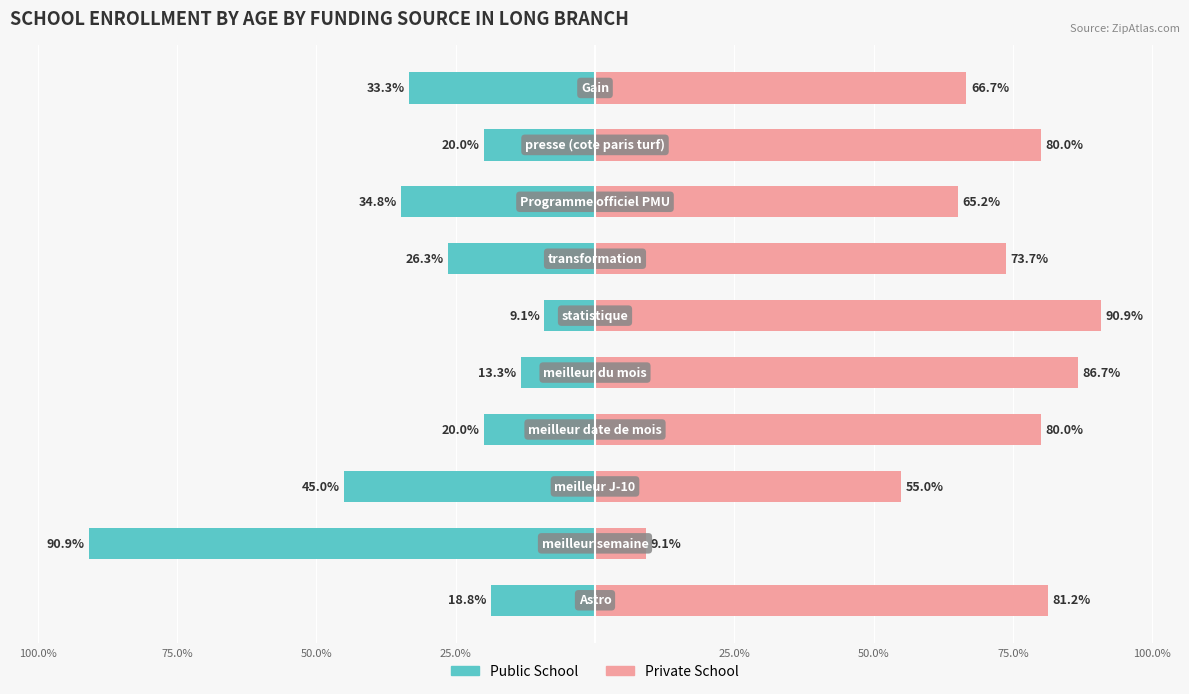

Which series changed the most between 25.0% and 75.0%?

Private School